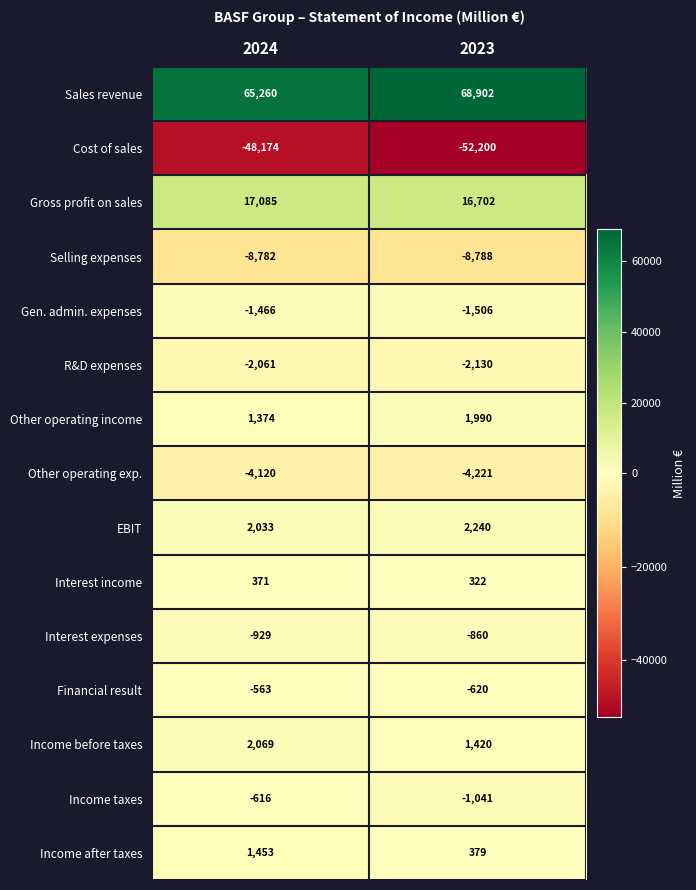

Between 2024 and 2023, which series saw the biggest shift?

Cost of sales